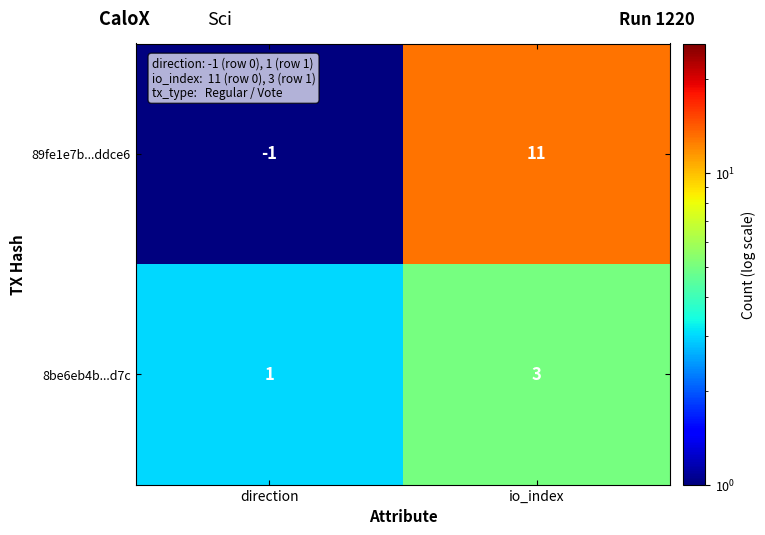

What is the spread (max minus min) of values at io_index?

8